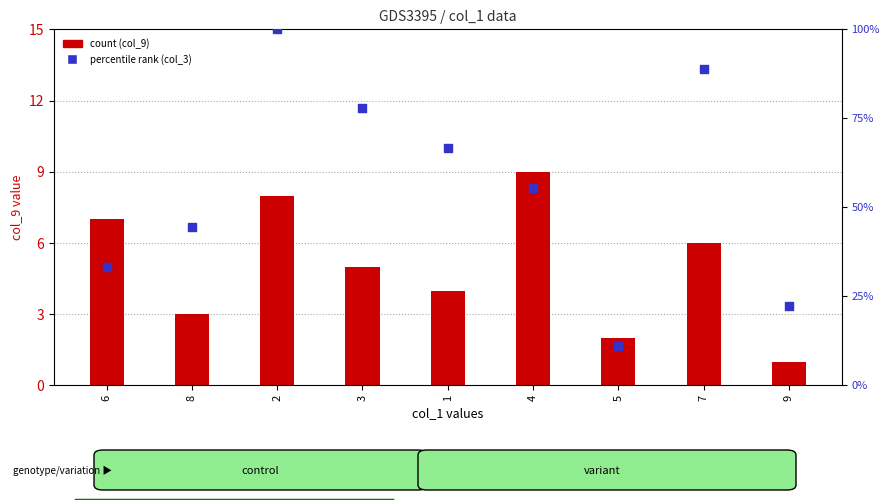

Which series has the largest total across all categories?

col_3 (percentile rank)